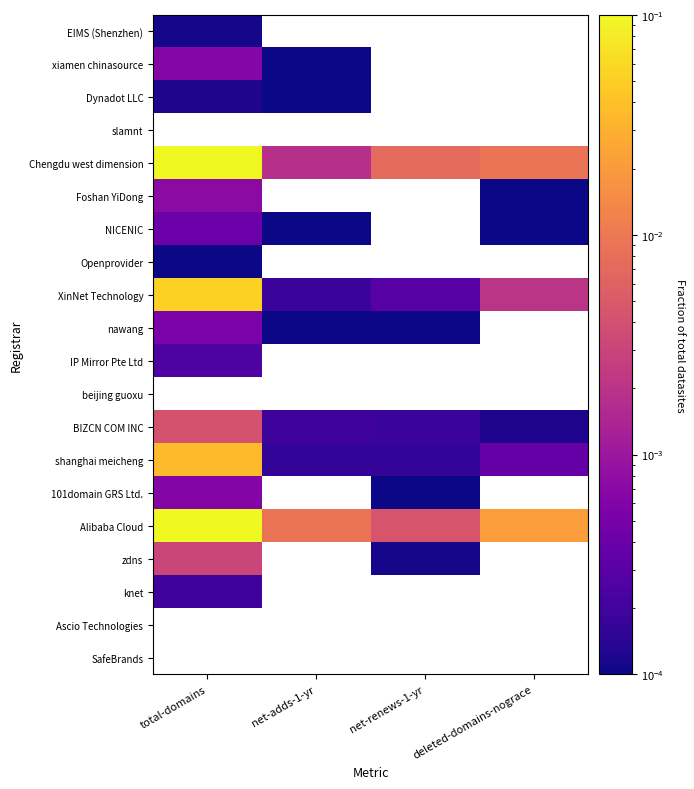

At how many categories does at least one series exceed 0?

4